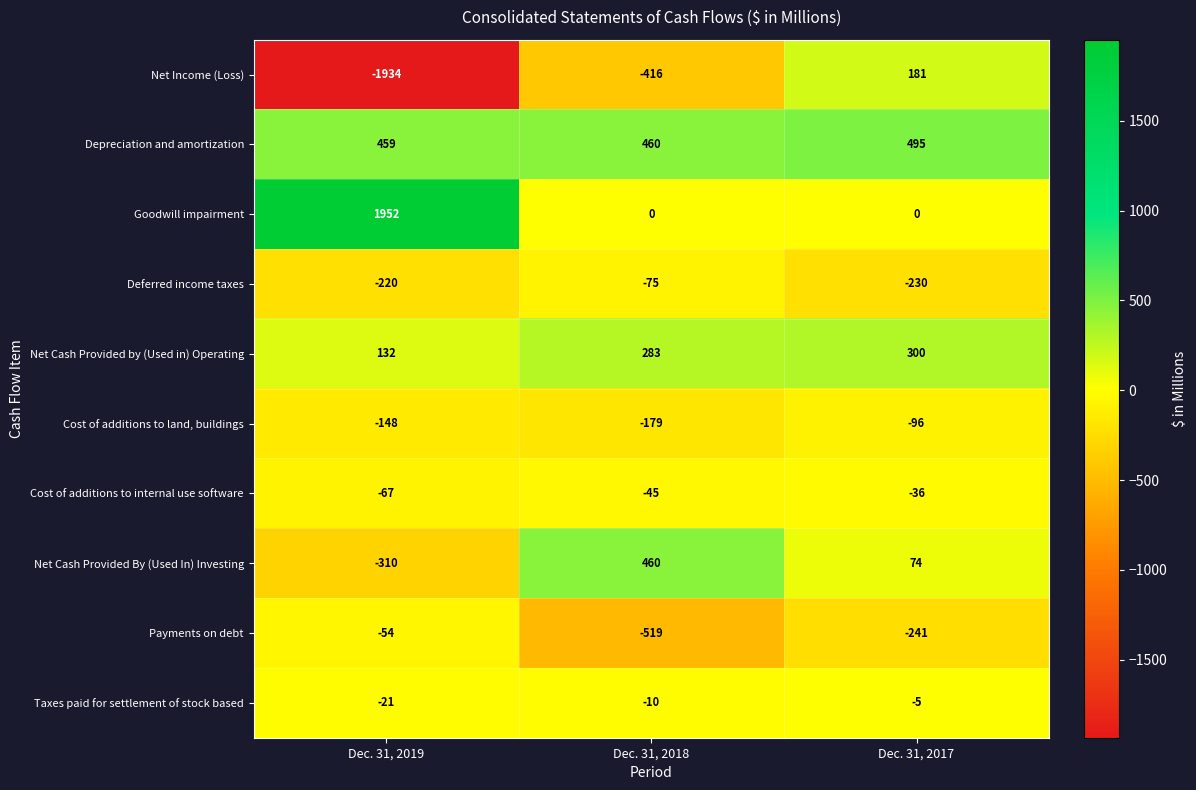

Which series has the largest range (max minus min)?

Net Income (Loss)